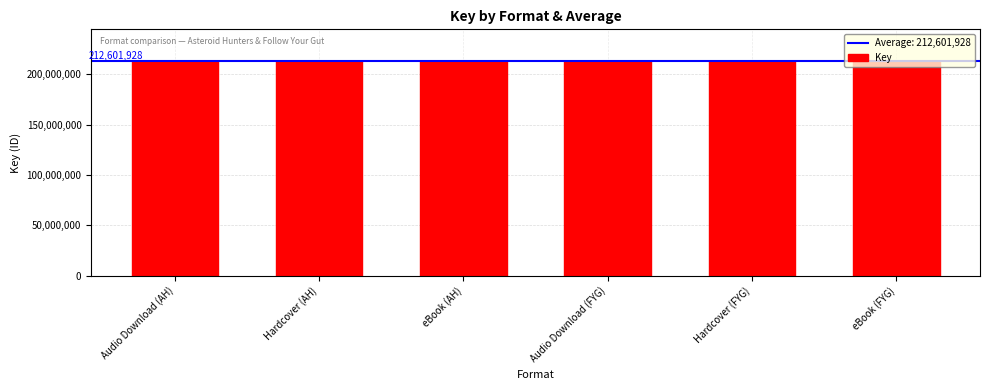

What position from the left is Hardcover (FYG)?

5